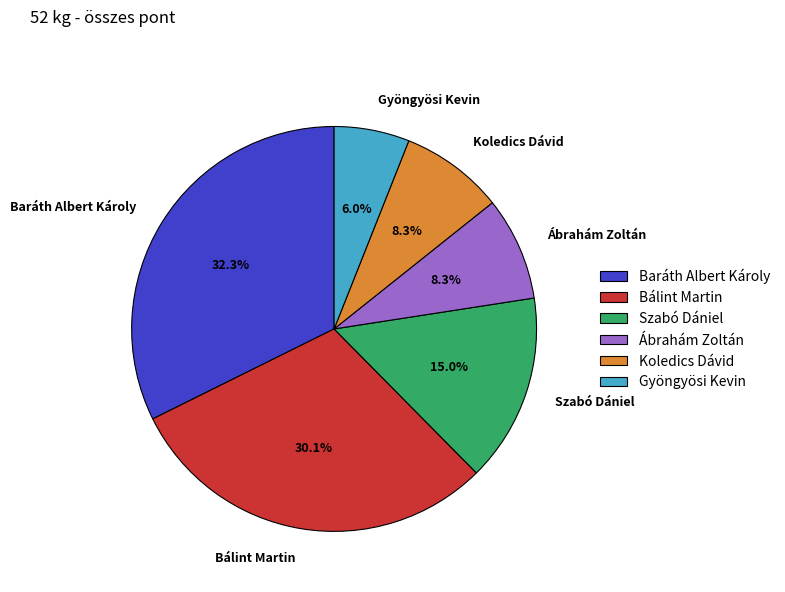

To the nearest percent, what portion does Ábrahám Zoltán represent?

8%